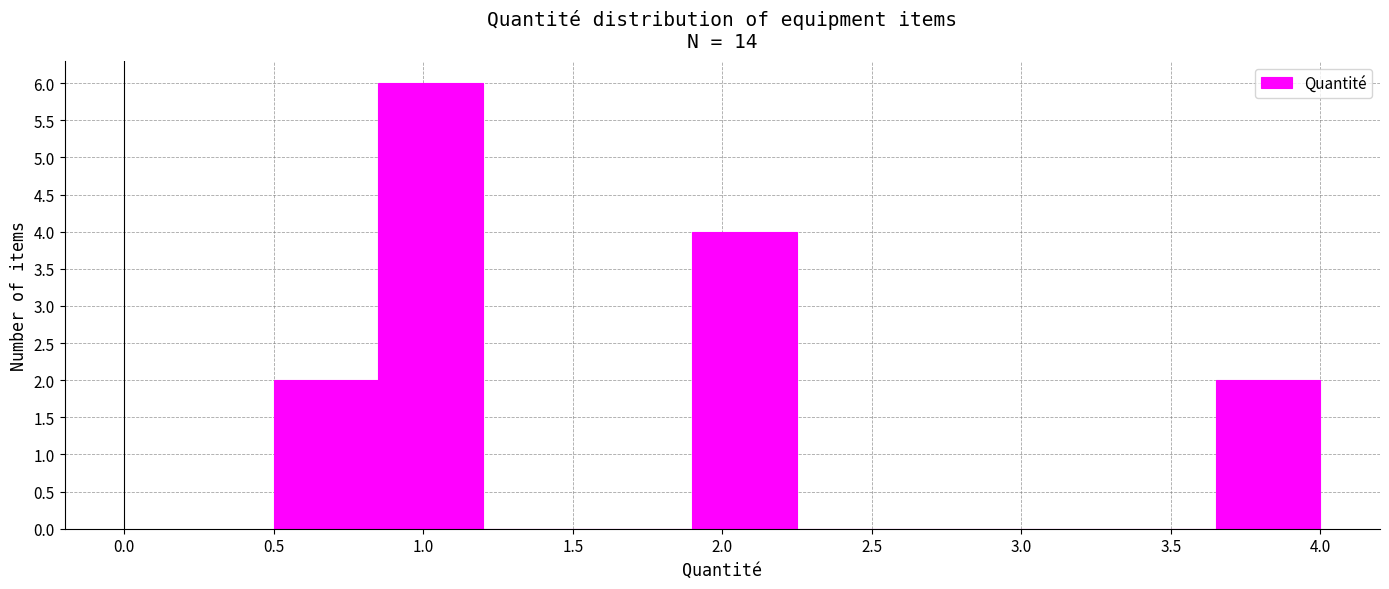

Reading left to right, list every bar in this chart as the range it spans on the x-axis followed by its height. The values are not printed on the chart, so give them approximately, as read against the axis.

0.50 to 0.85: 2
0.85 to 1.20: 6
1.20 to 1.55: 0
1.55 to 1.90: 0
1.90 to 2.25: 4
2.25 to 2.60: 0
2.60 to 2.95: 0
2.95 to 3.30: 0
3.30 to 3.65: 0
3.65 to 4.00: 2